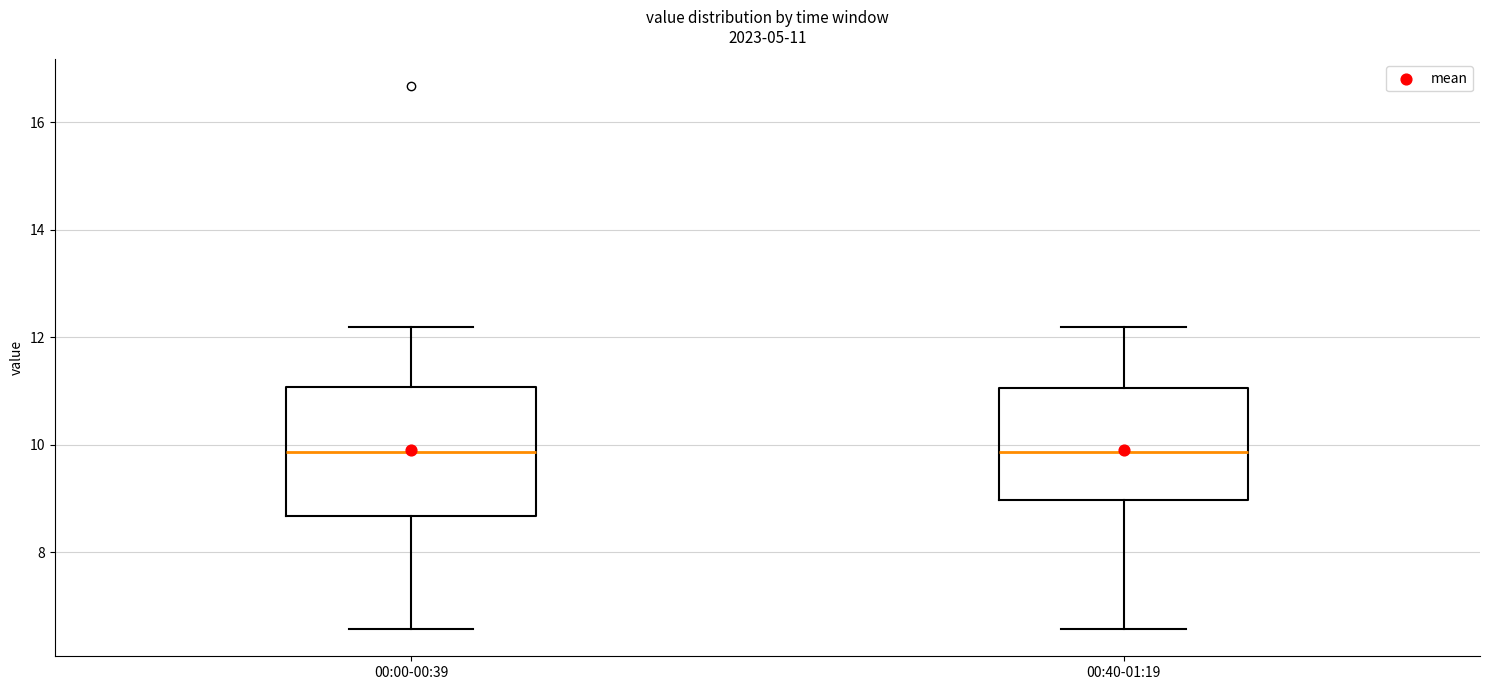

Comparing the boxes themselves (not the whiskers), which one is the tallest?

00:00-00:39